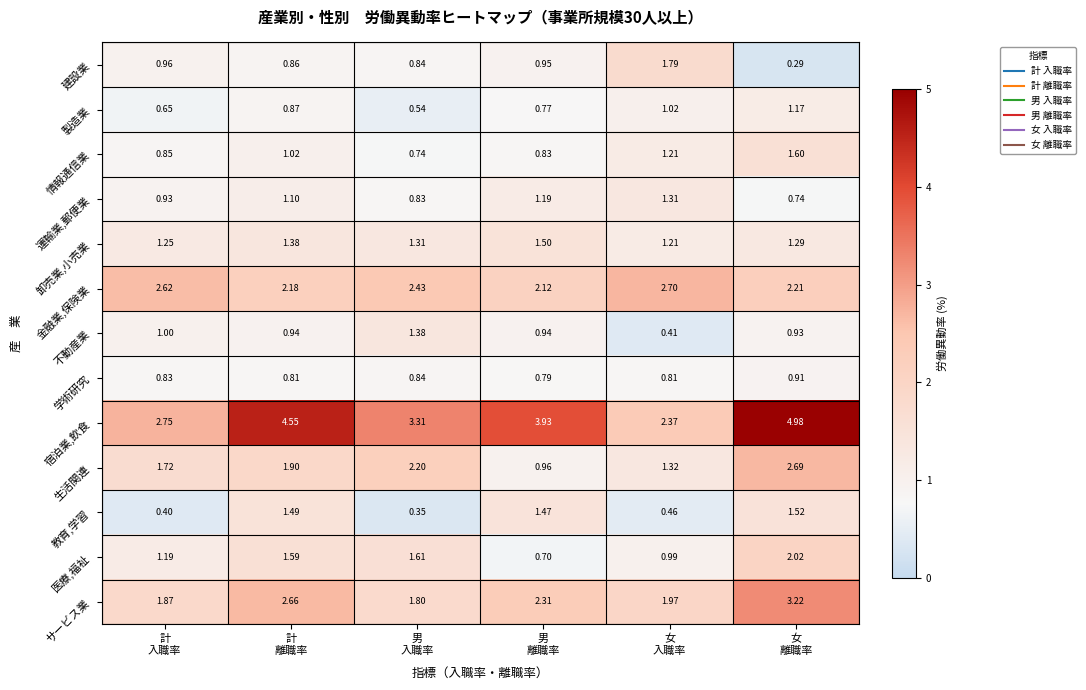

Which series has the largest total across all categories?

宿泊業,飲食